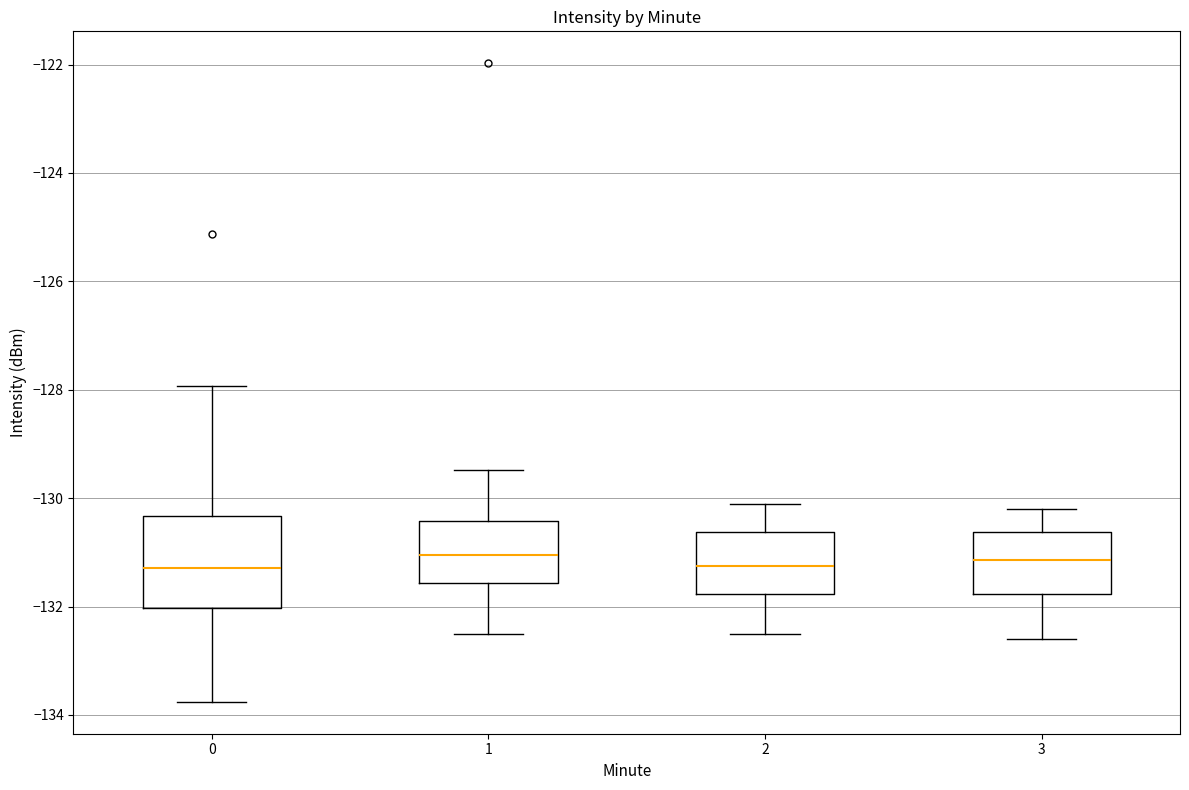

Where is the lower edge of the box at x = 1 on the y-axis? The values are not printed on the chart, so give them approximately, as read against the axis.

-131.6